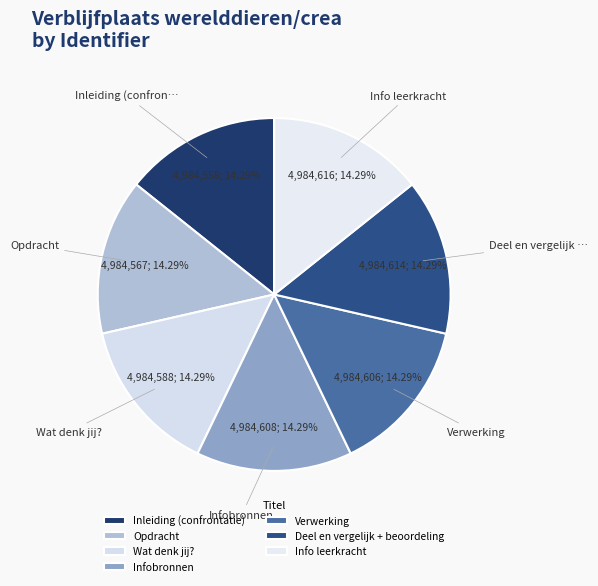

What percentage is the Opdracht slice, to the nearest percent?

14%